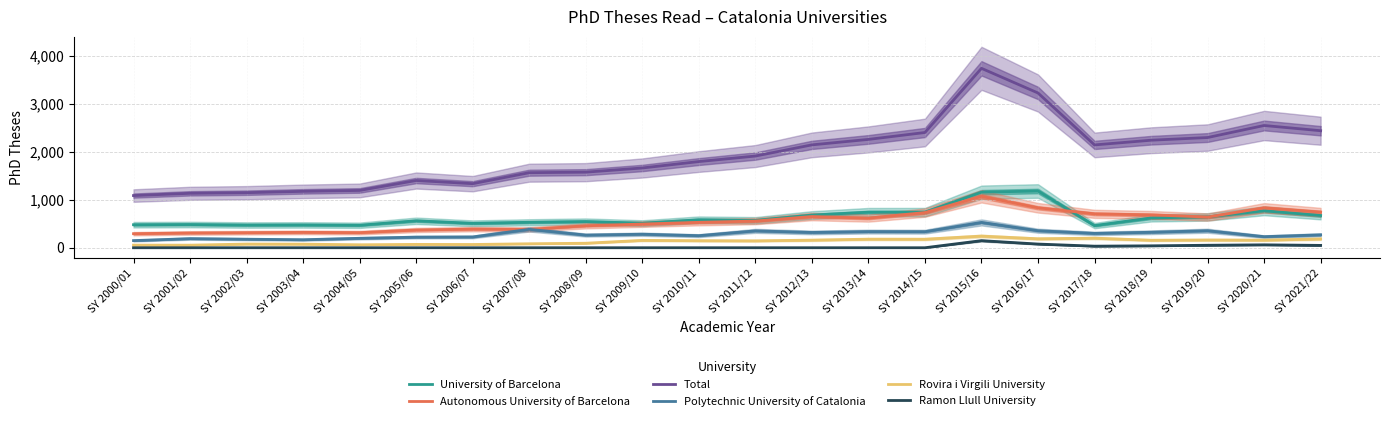

Between SY 2015/16 and SY 2009/10, which is larger?

SY 2015/16